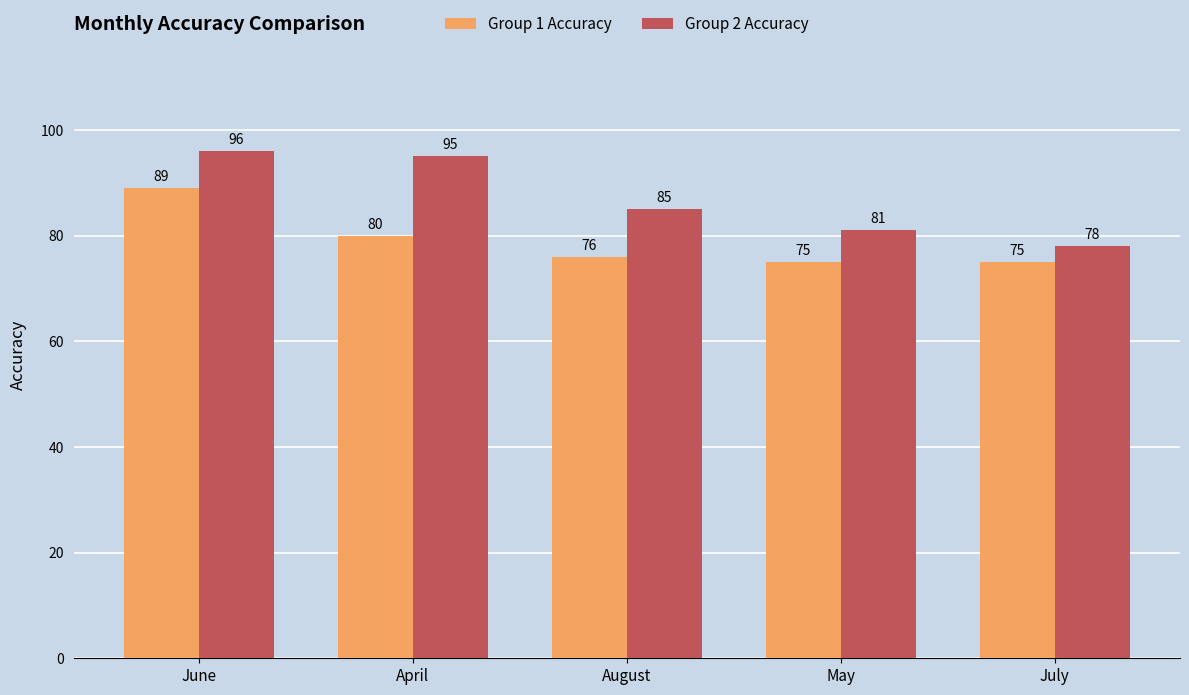

Is it true that Group 2 Accuracy equals 85 at August?

True